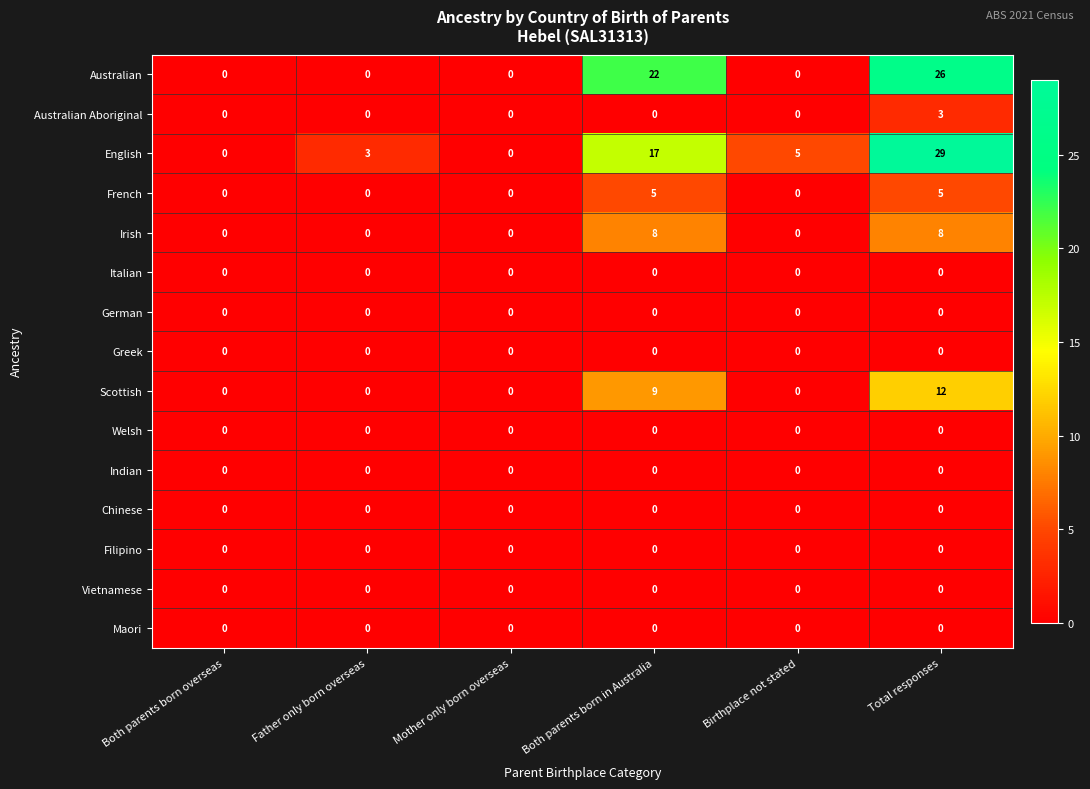

What is the greatest value displayed?

29